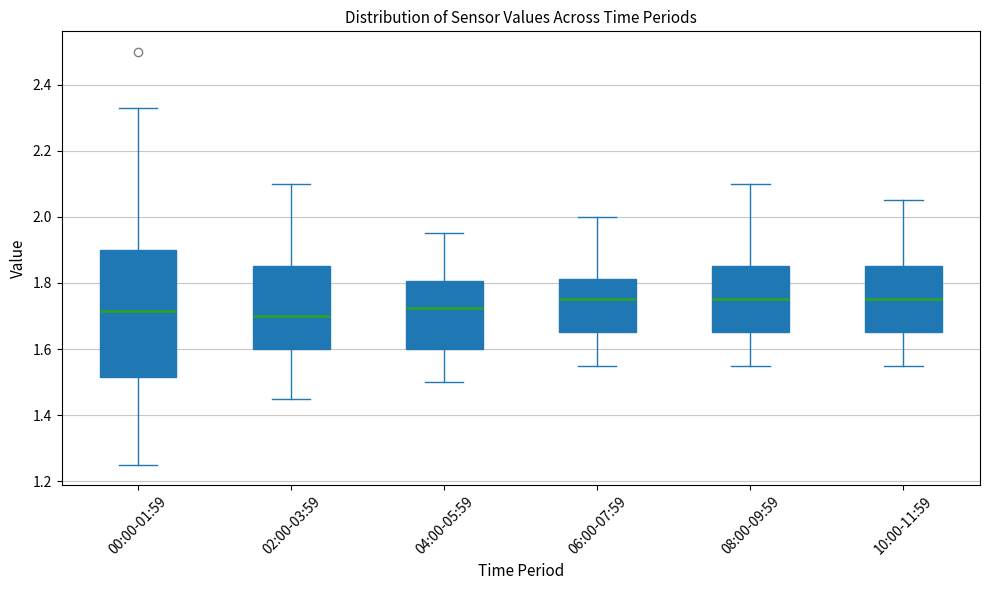

Reading left to right, transcribe this box plot: for each box, give where its median line is, the range the box spans, and where its two whiskers end, as read against the y-axis. The values are not printed on the chart, so give them approximately, as read against the axis.

00:00-01:59: median 1.72, box 1.52 to 1.90, whiskers 1.26 to 2.34
02:00-03:59: median 1.70, box 1.60 to 1.86, whiskers 1.46 to 2.10
04:00-05:59: median 1.72, box 1.60 to 1.80, whiskers 1.50 to 1.96
06:00-07:59: median 1.76, box 1.66 to 1.82, whiskers 1.56 to 2.00
08:00-09:59: median 1.76, box 1.66 to 1.86, whiskers 1.56 to 2.10
10:00-11:59: median 1.76, box 1.66 to 1.86, whiskers 1.56 to 2.06